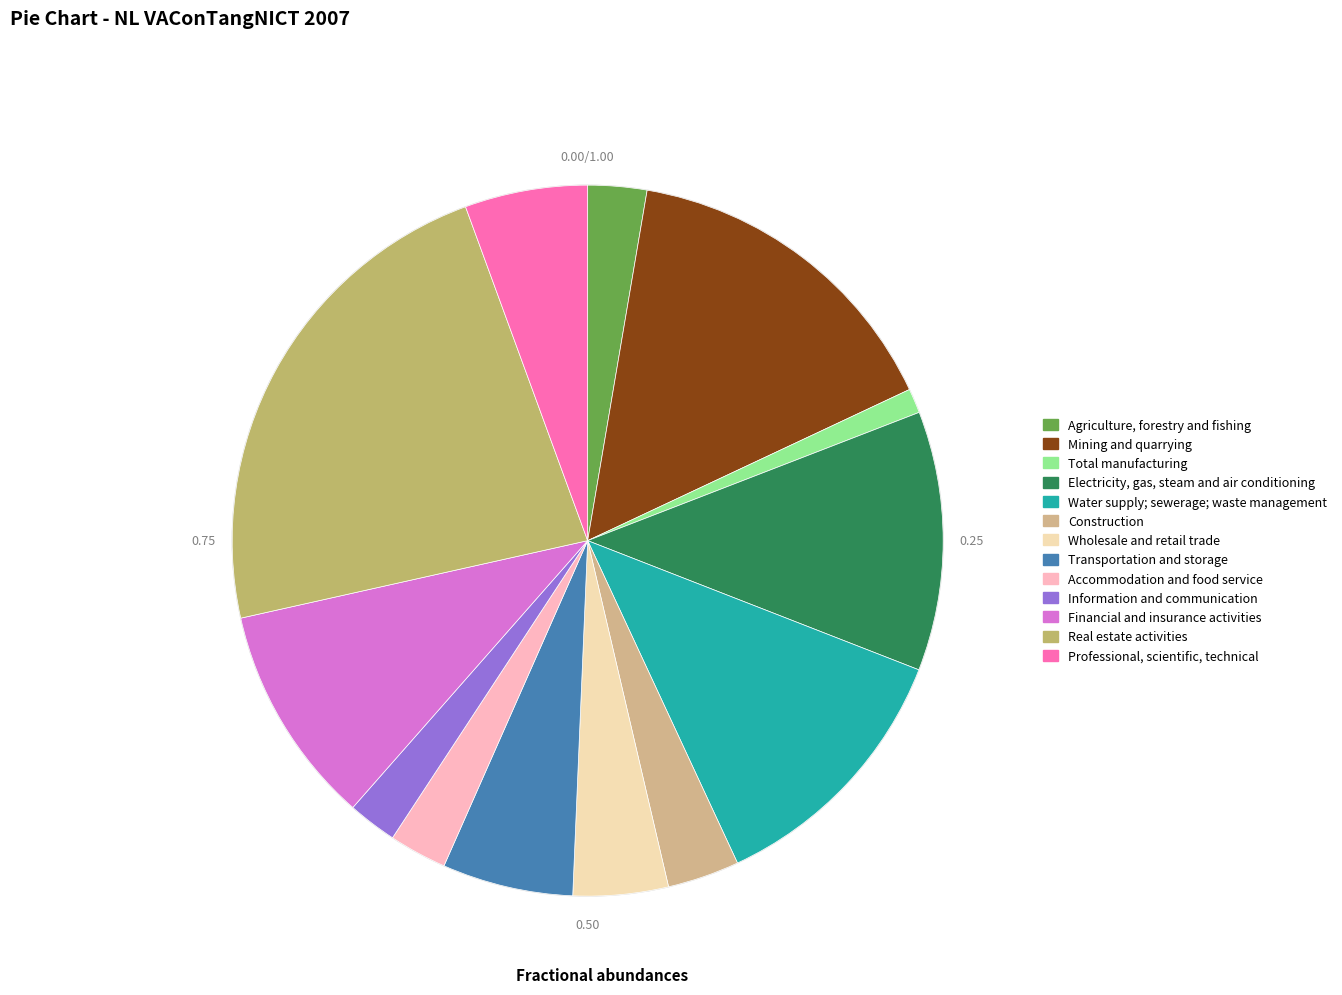

Which category has the biggest portion of the pie?

Real estate activities